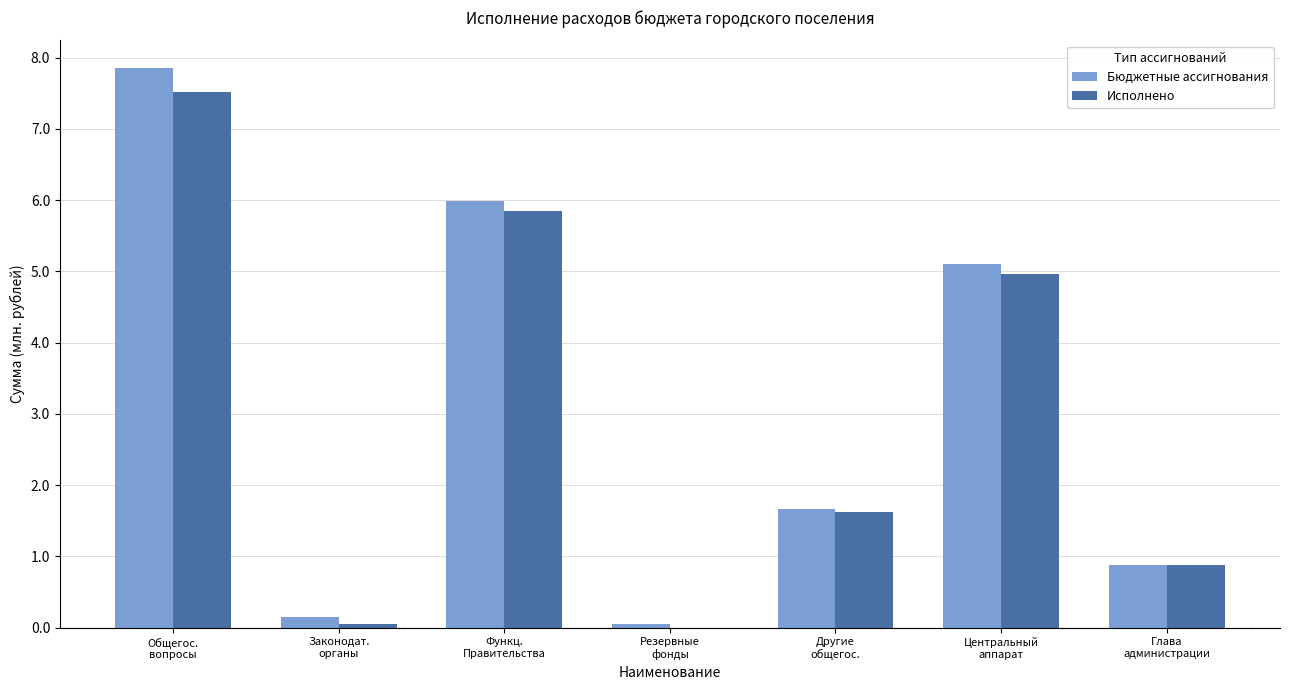

How many values in the Бюджетные ассигнования series exceed 1?

4